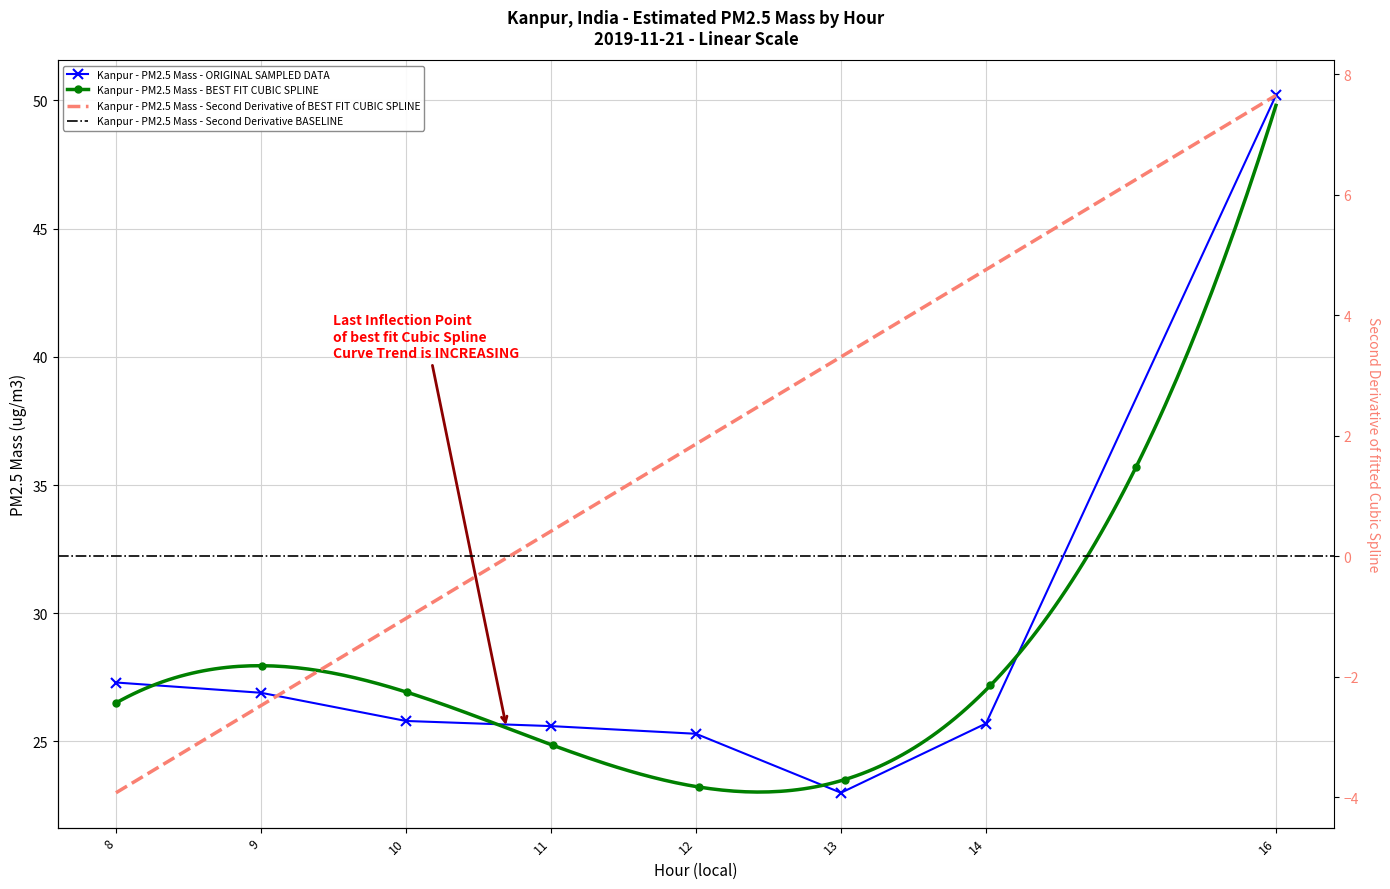

True or false: there are more than 2 points higher than both neighbors.

False